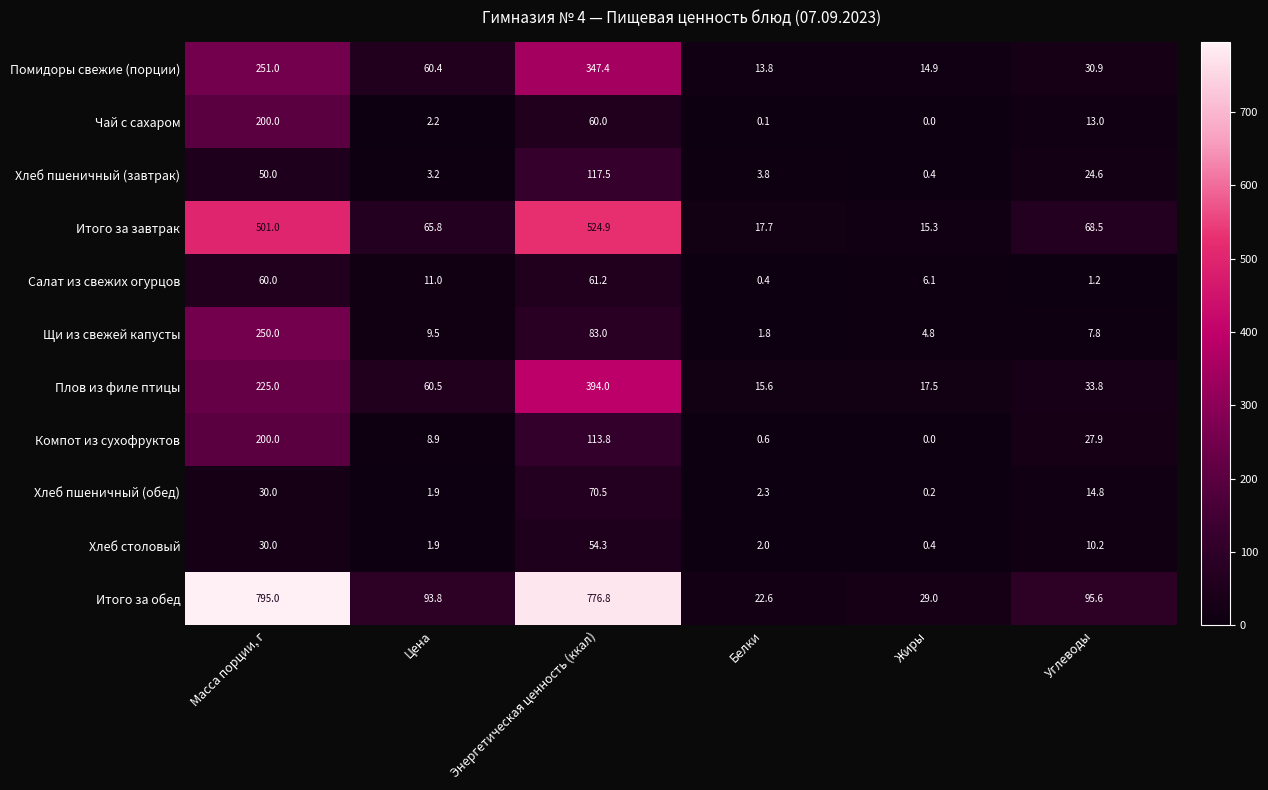

True or false: Салат из свежих огурцов has a value of 11.0 at Цена.

True